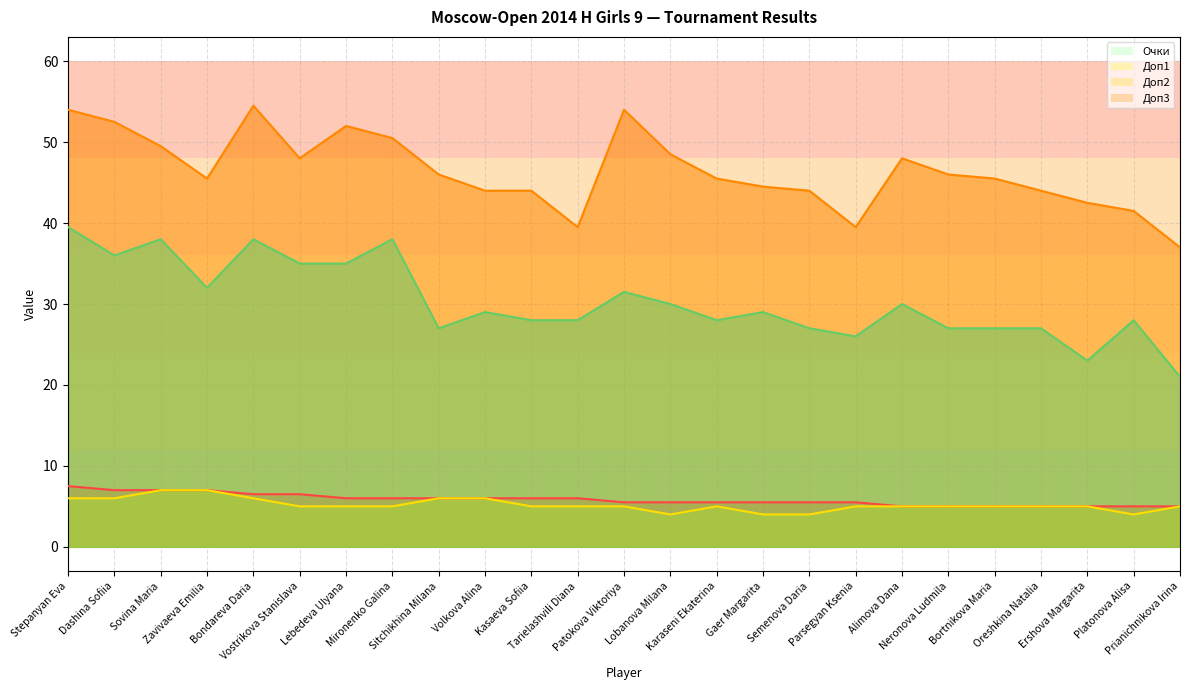

Rank the series by their maximum value, from highest to lowest.

Доп1, Доп3, Очки, Доп2